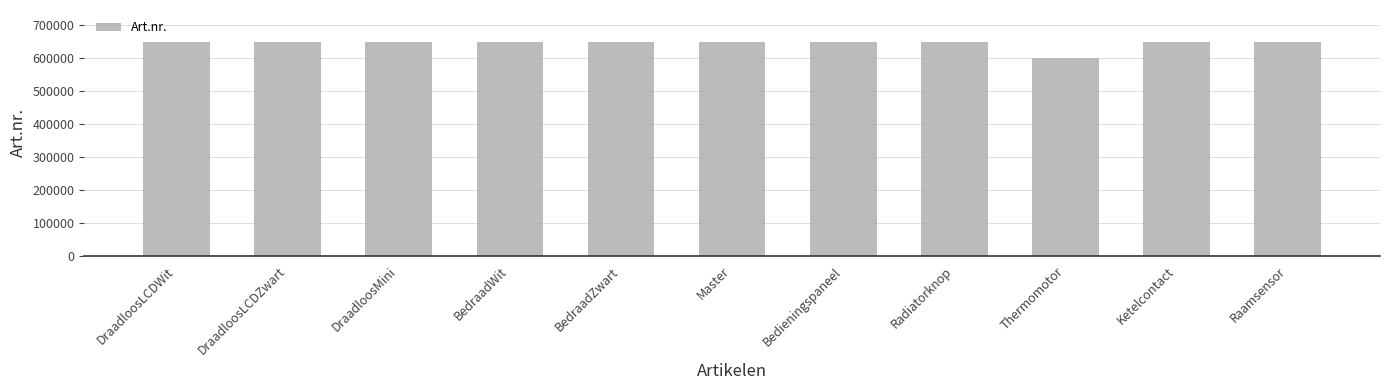

Which label corresponds to the smallest value in the chart?

Thermomotor